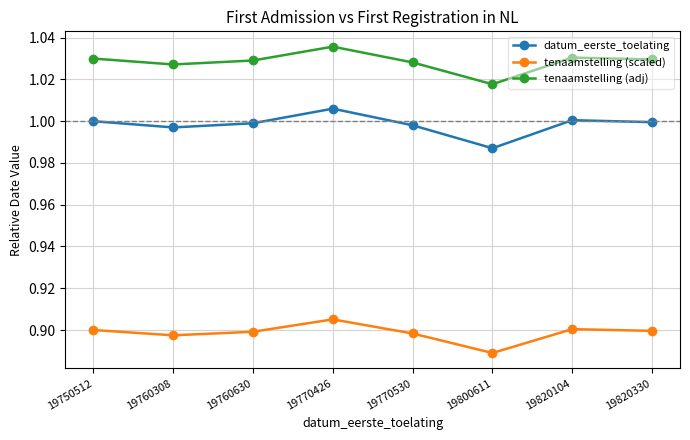

What is the difference between the highest and lowest values at 19770426?

0.1